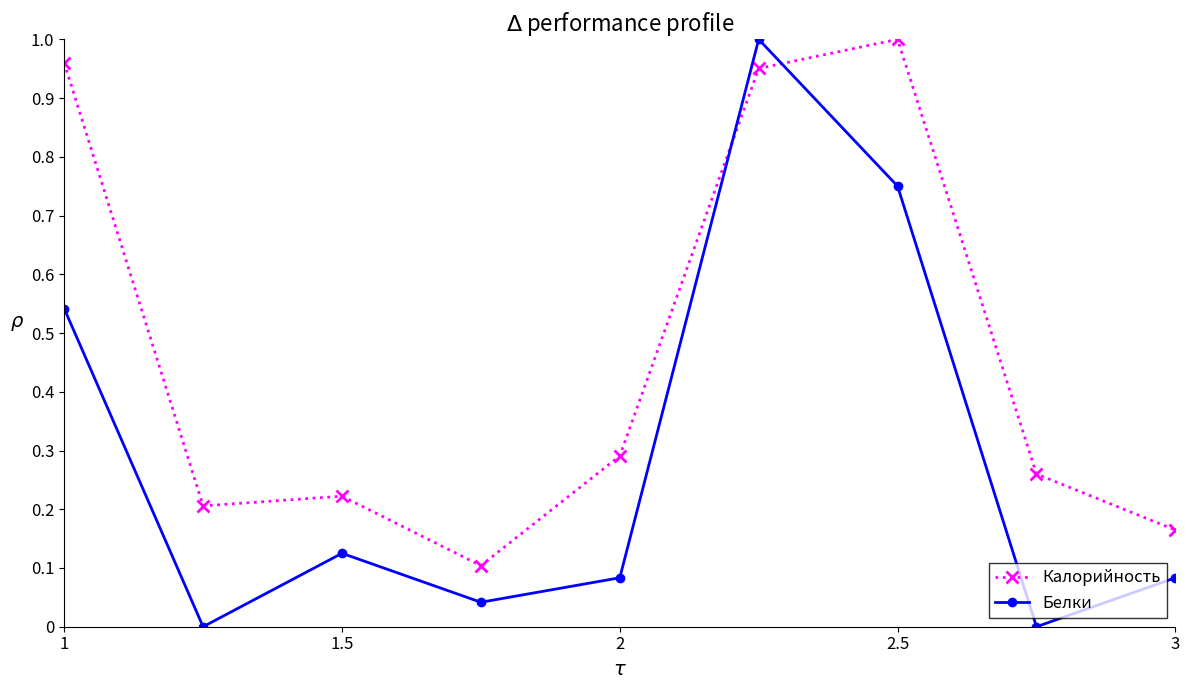

List the series in order of their overall mean, lowest first.

Белки, Калорийность